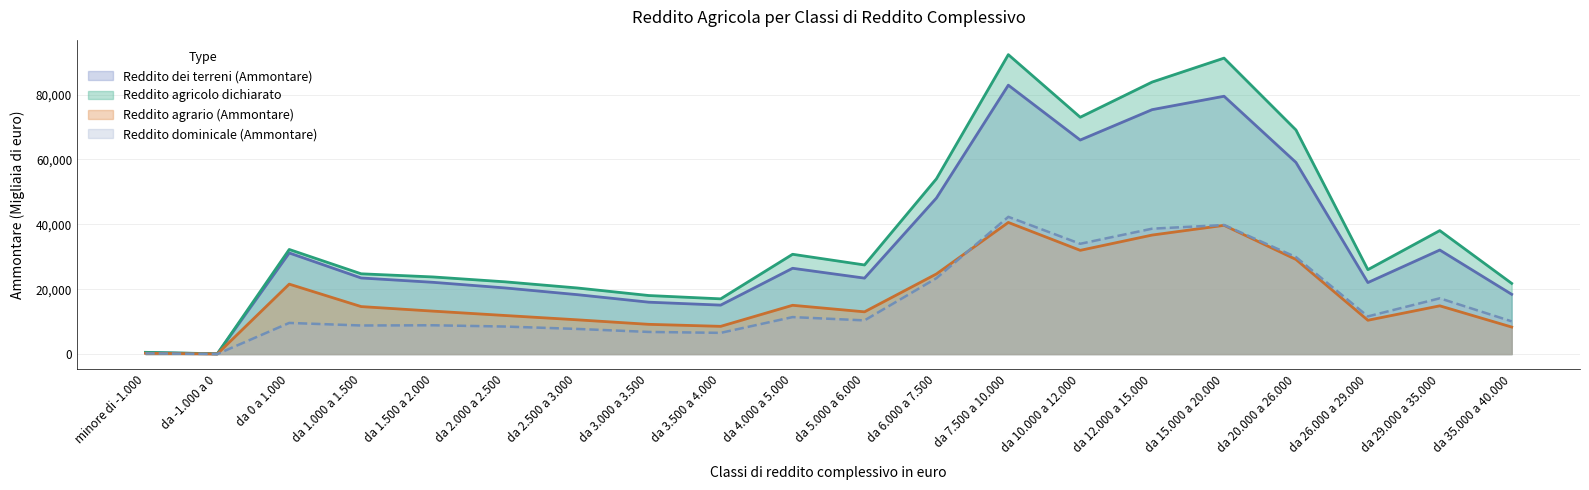

How many interior local valleys does the Reddito dominicale (Ammontare) series have?

6